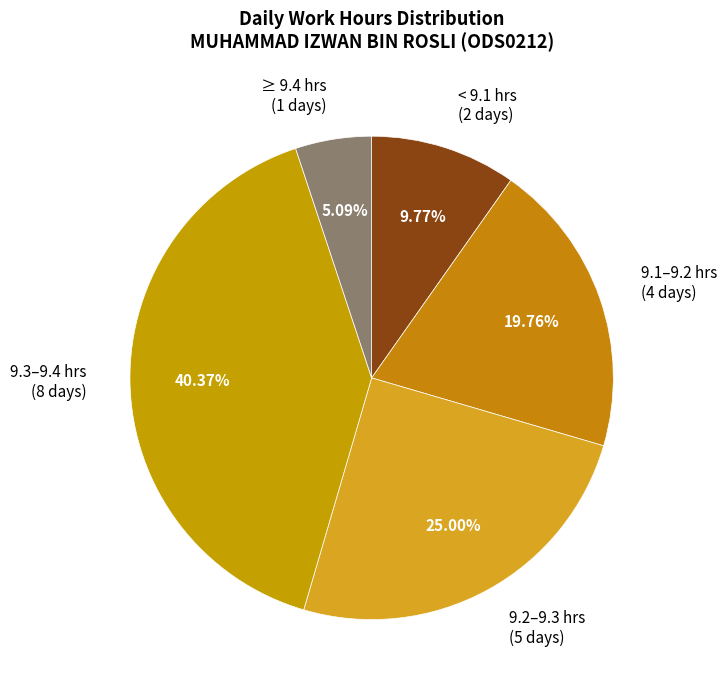

Count the number of slices in the pie.

5